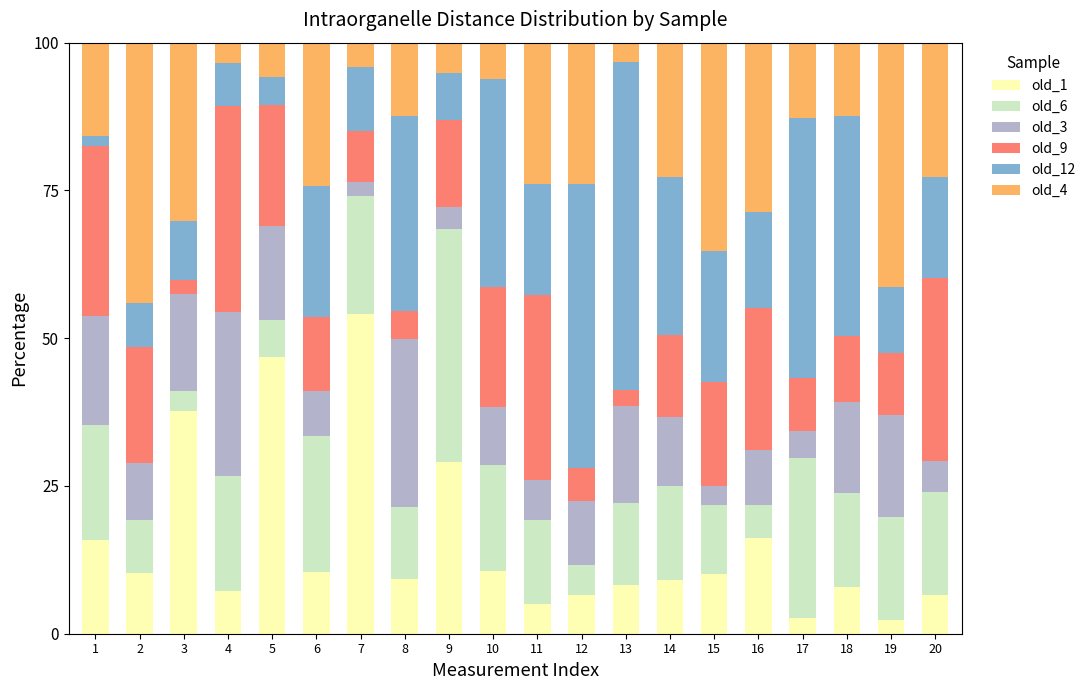

Are the bars horizontal?

No